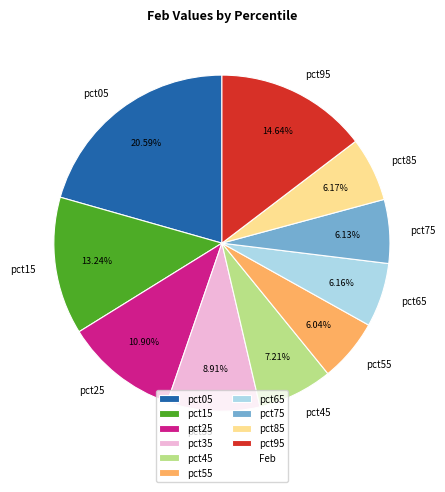

The pct05 slice represents 30% of the pie. True or false?

False